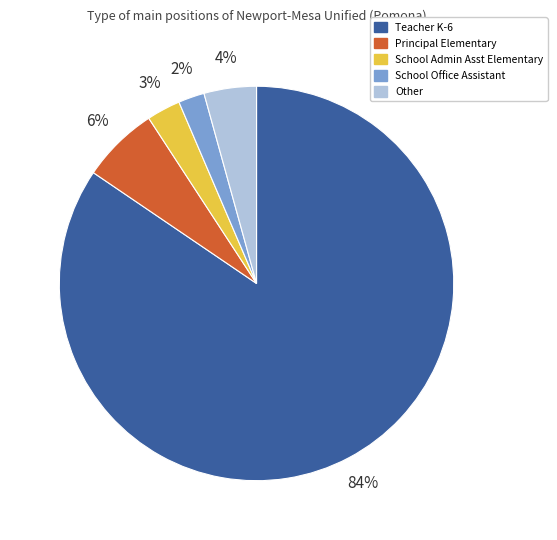

Combined, do Teacher K-6 and School Admin Asst Elementary account for over 50%?

Yes